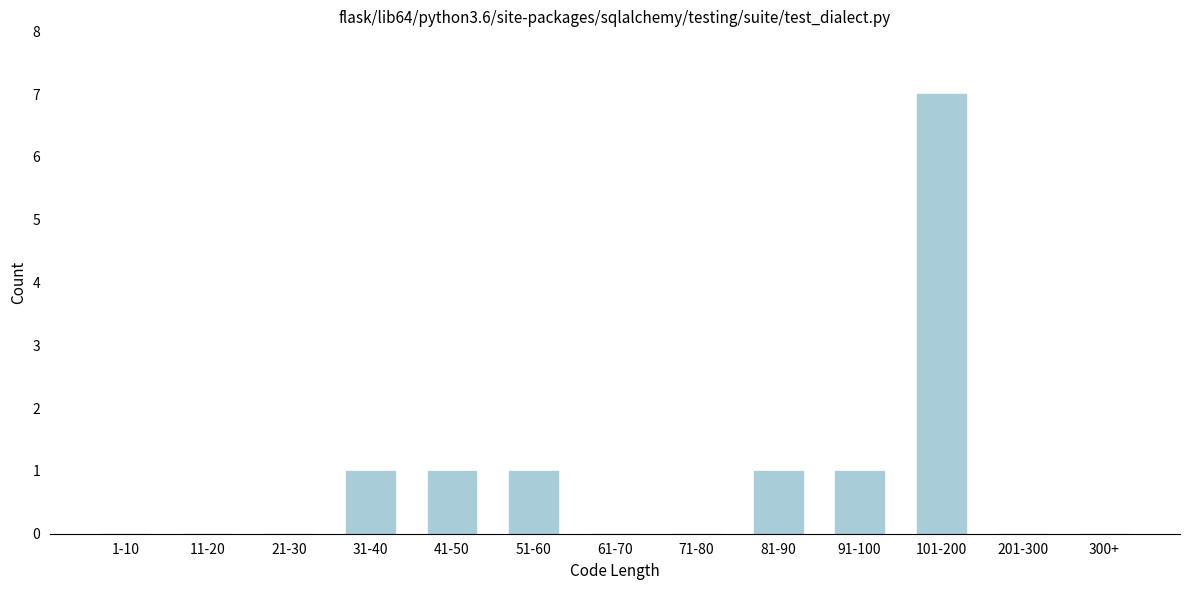

Reading right to left, transcribe all the data shown in this chart.

300+=0	201-300=0	101-200=7	91-100=1	81-90=1	71-80=0	61-70=0	51-60=1	41-50=1	31-40=1	21-30=0	11-20=0	1-10=0